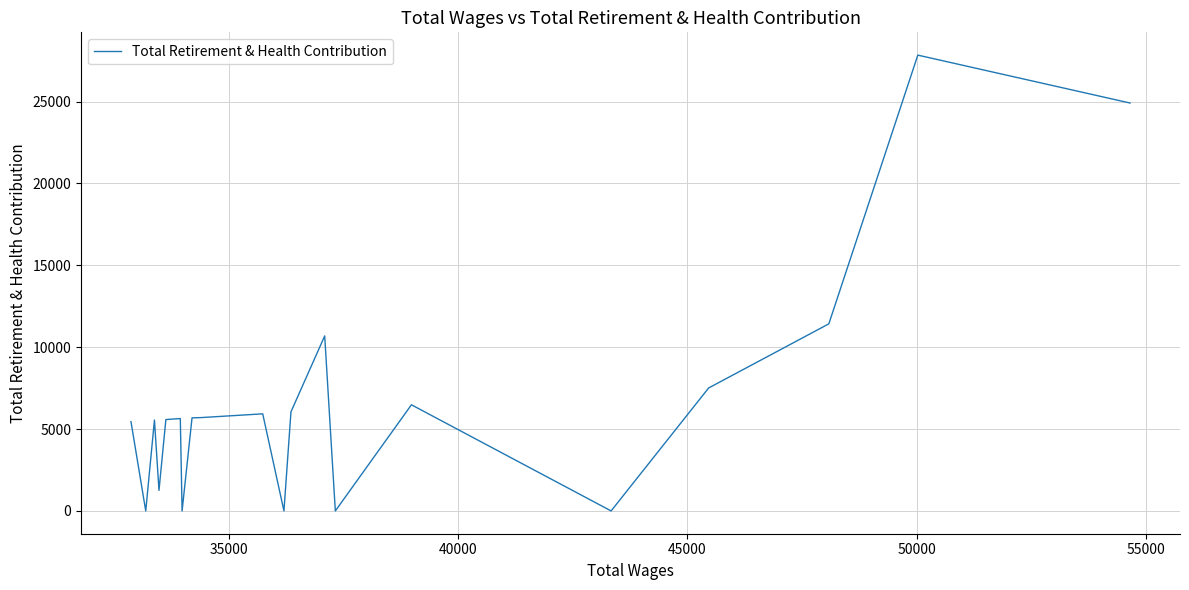

How many lines are shown in the chart?

1